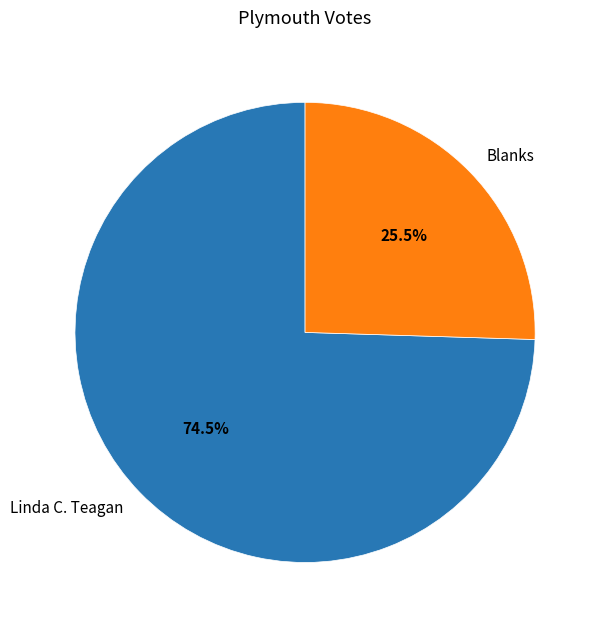

How many segments does this pie chart have?

2